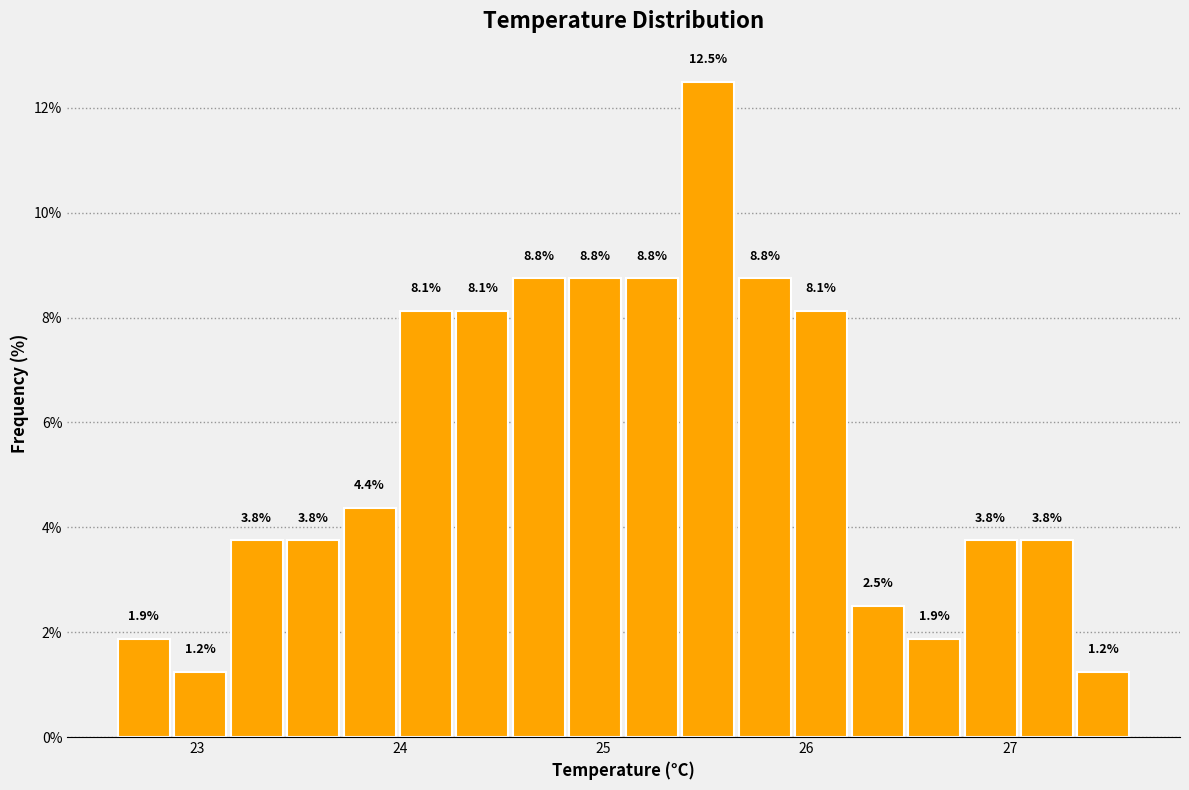

Read against the x-axis, roughly where is the centre of the tallest bar?

25.5